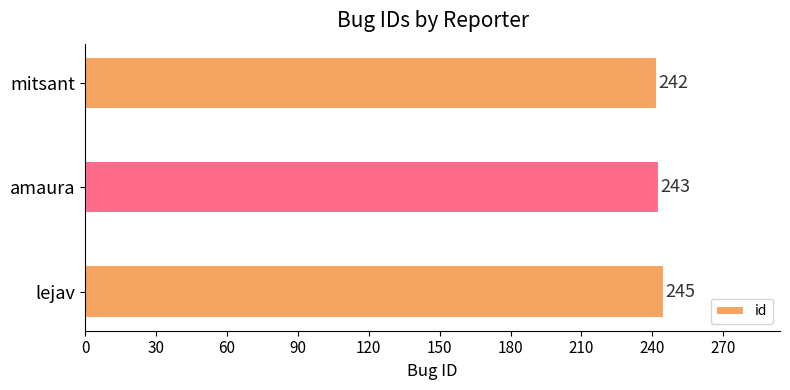

Reading bottom to top, list all the values displayed in this chart.

245	243	242